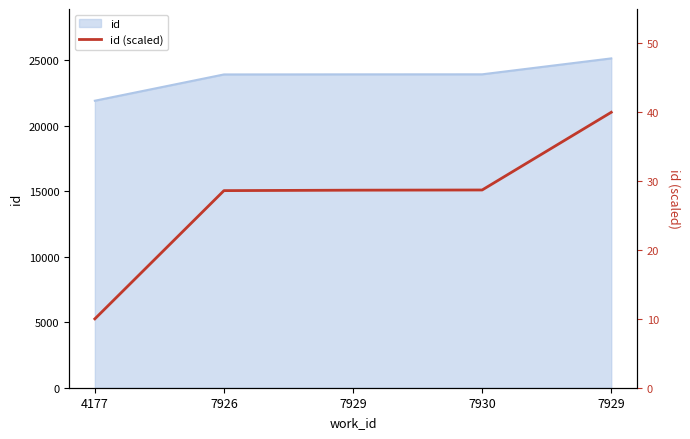

What is the label of the 3rd point from the right?

7929